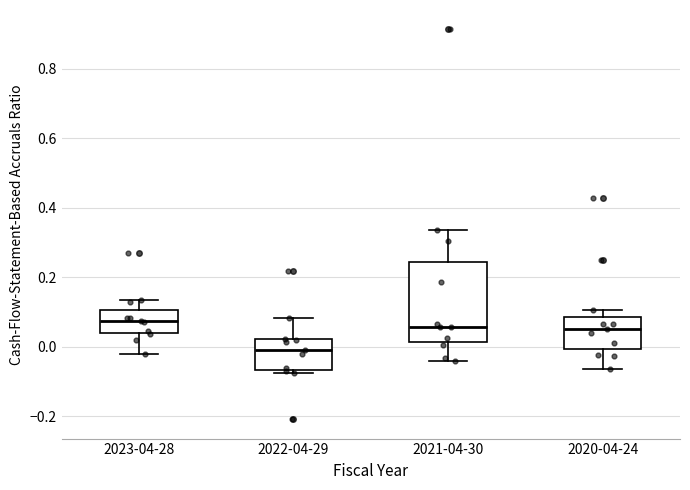

Where is the upper edge of the box for 2022-04-29 on the y-axis? The values are not printed on the chart, so give them approximately, as read against the axis.

0.02